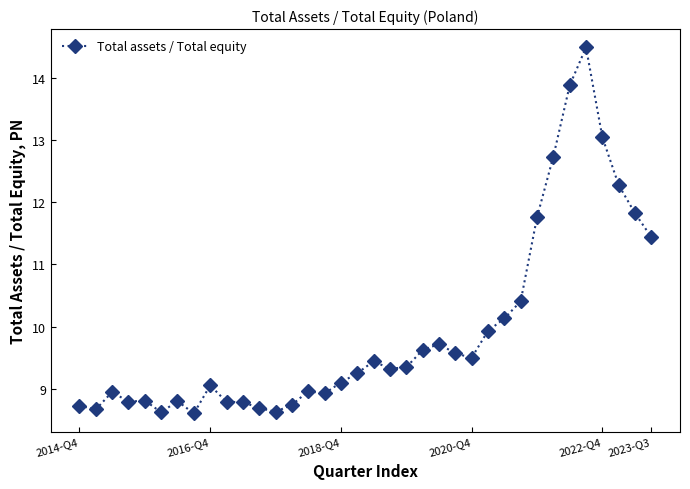

What is the value of the 14th point from the left?

8.7